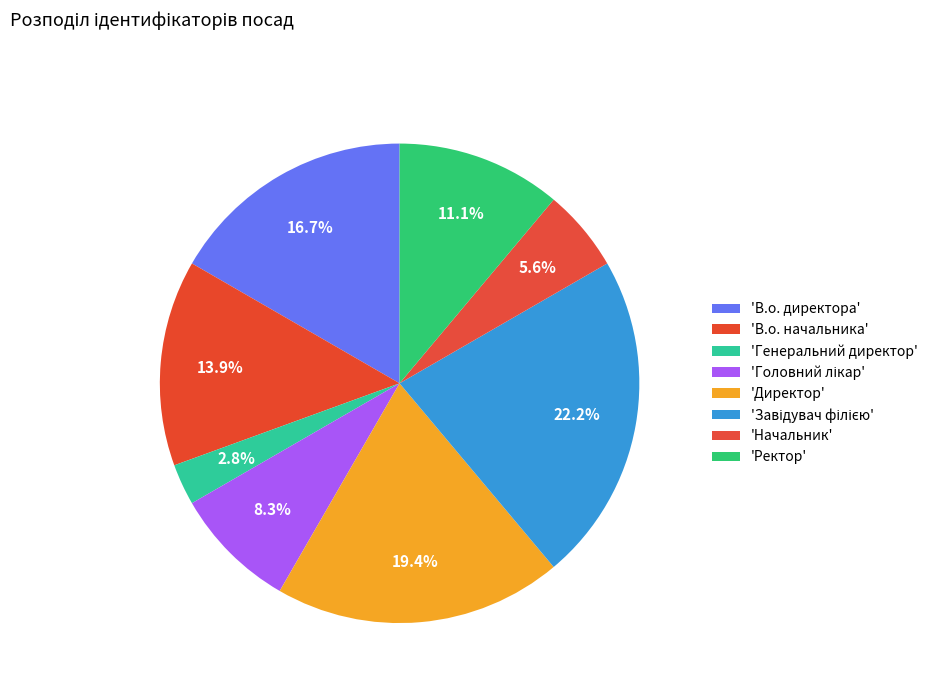

How many slices are in this pie chart?

8